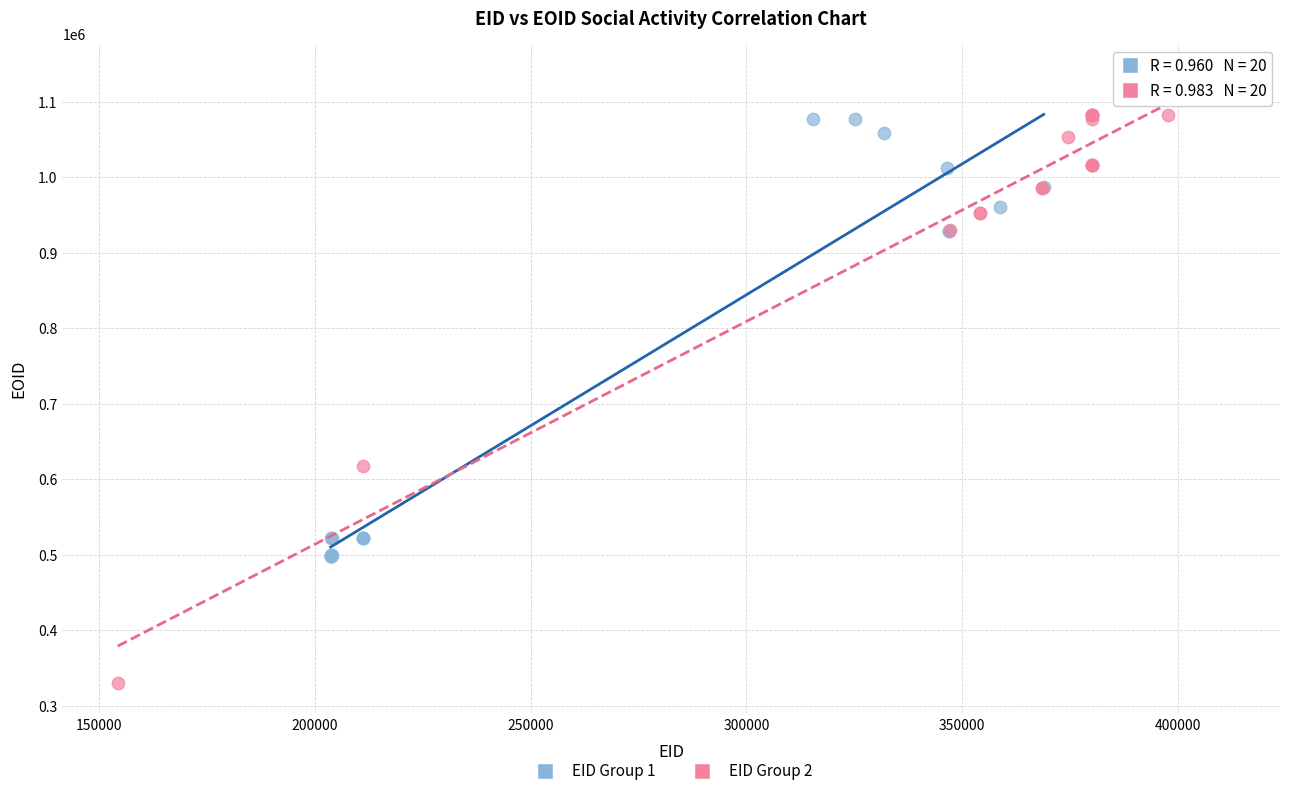

What are all the series names shown in the legend?

EID Group 1, EID Group 2